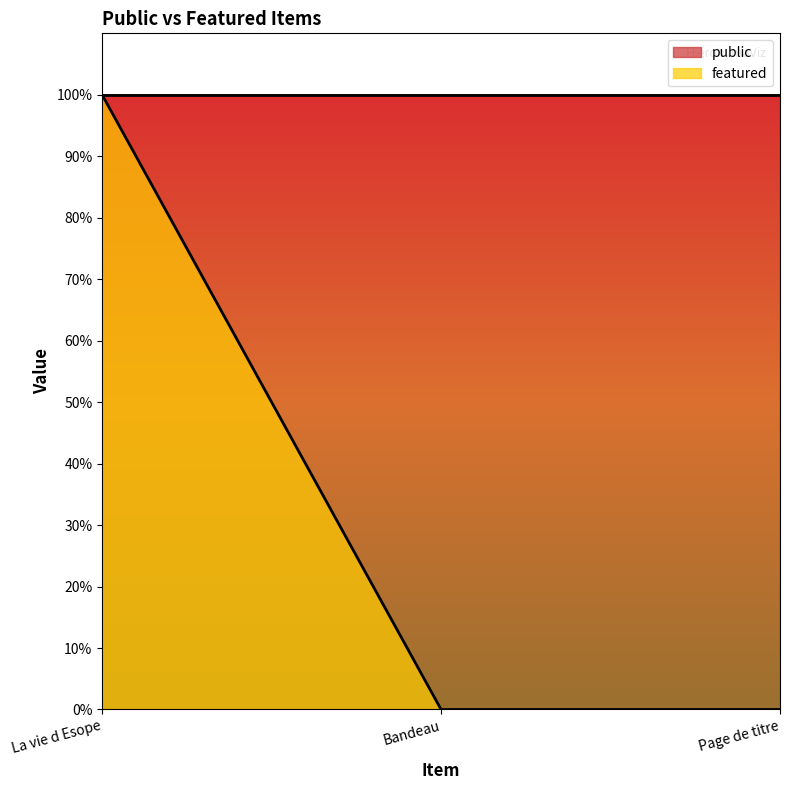

Count the number of values greater than 0.

1